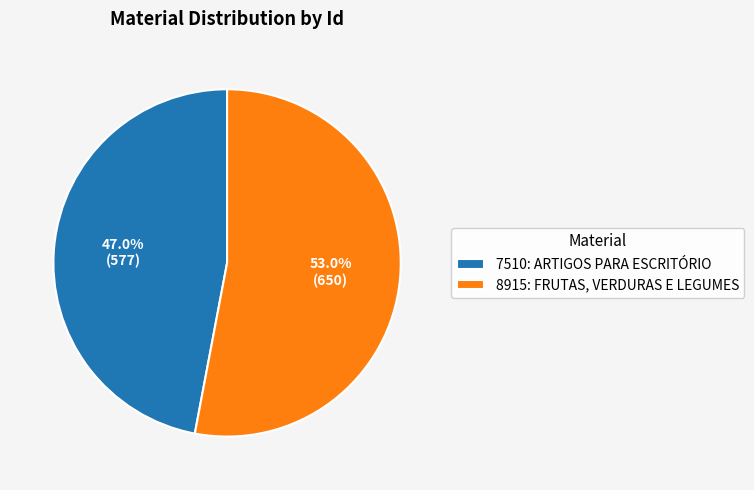

Rank the categories by value from highest to lowest.

8915: FRUTAS, VERDURAS E LEGUMES, 7510: ARTIGOS PARA ESCRITÓRIO